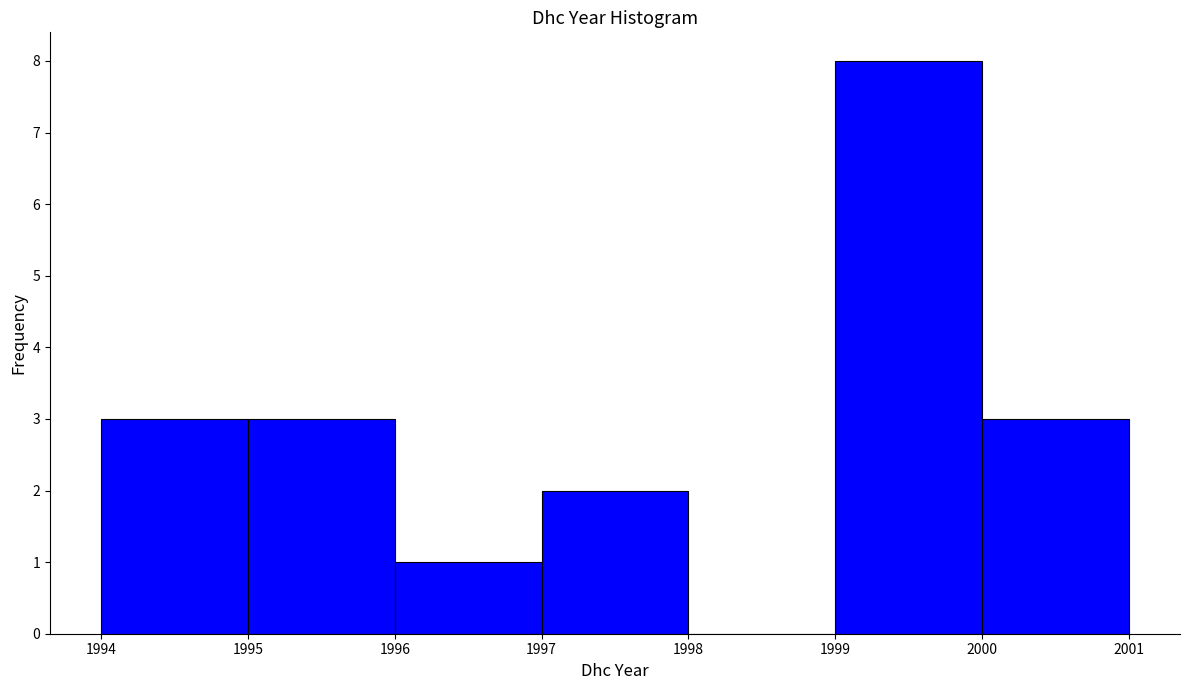

Reading left to right, list every bar in this chart as the range it spans on the x-axis followed by its height. The values are not printed on the chart, so give them approximately, as read against the axis.

1994 to 1995: 3
1995 to 1996: 3
1996 to 1997: 1
1997 to 1998: 2
1998 to 1999: 0
1999 to 2000: 8
2000 to 2001: 3